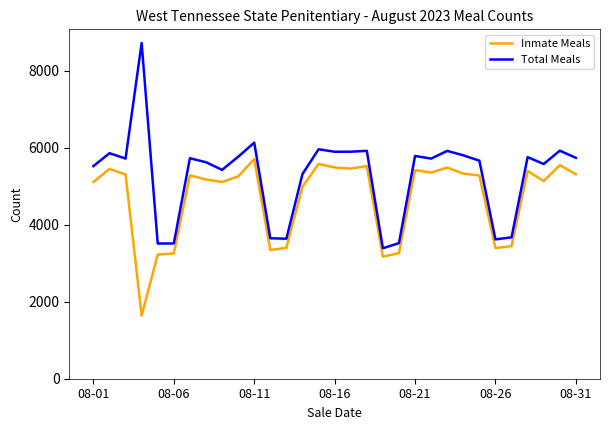

What is the minimum value shown in the chart?

1641